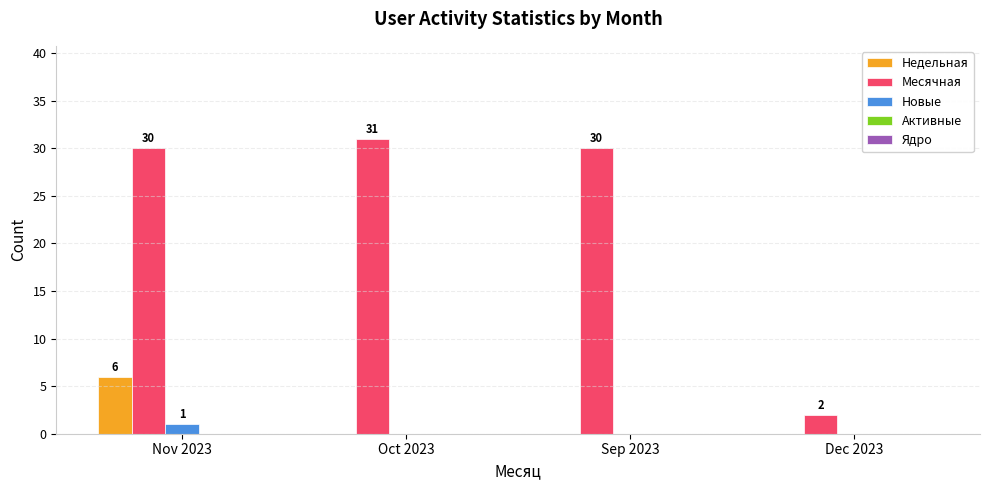

What is the sum of the Месячная values at Nov 2023 and Dec 2023?

32